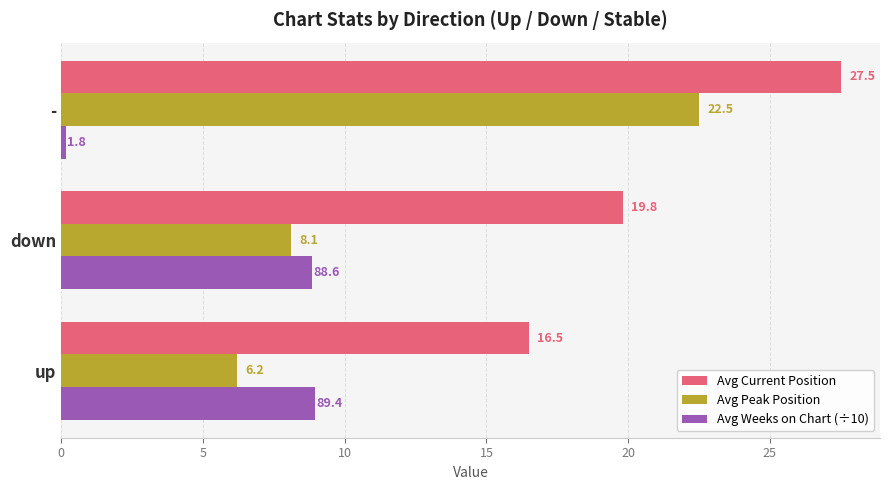

At up, list the series in order from largest to smallest.

Avg Current Position, Avg Weeks on Chart (÷10), Avg Peak Position